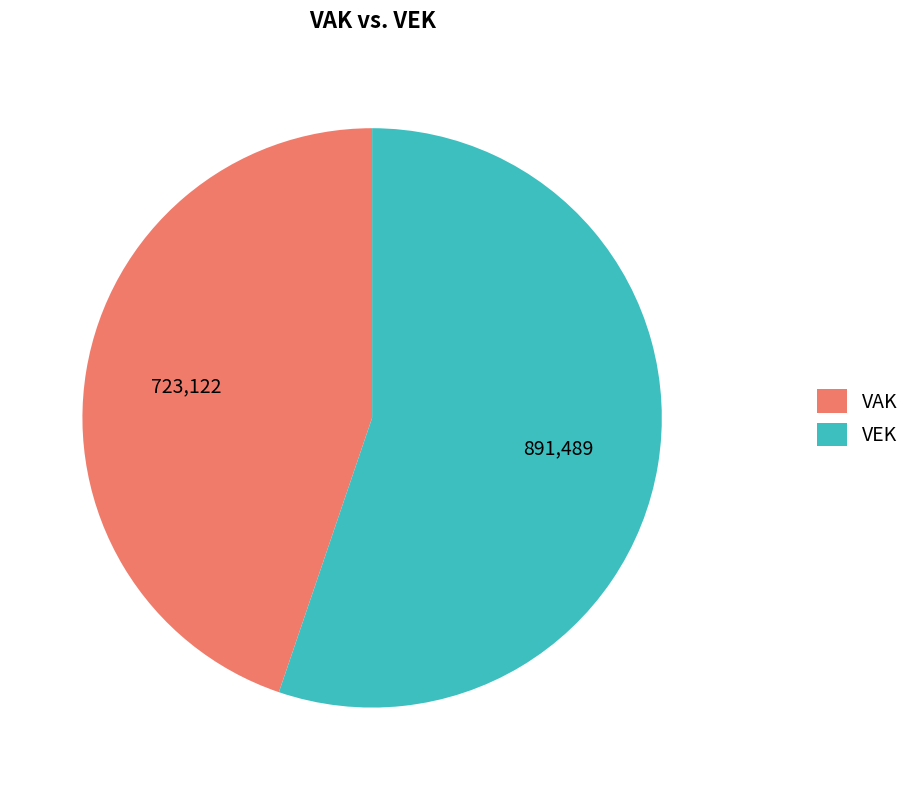

The VEK slice represents 55% of the pie. True or false?

True